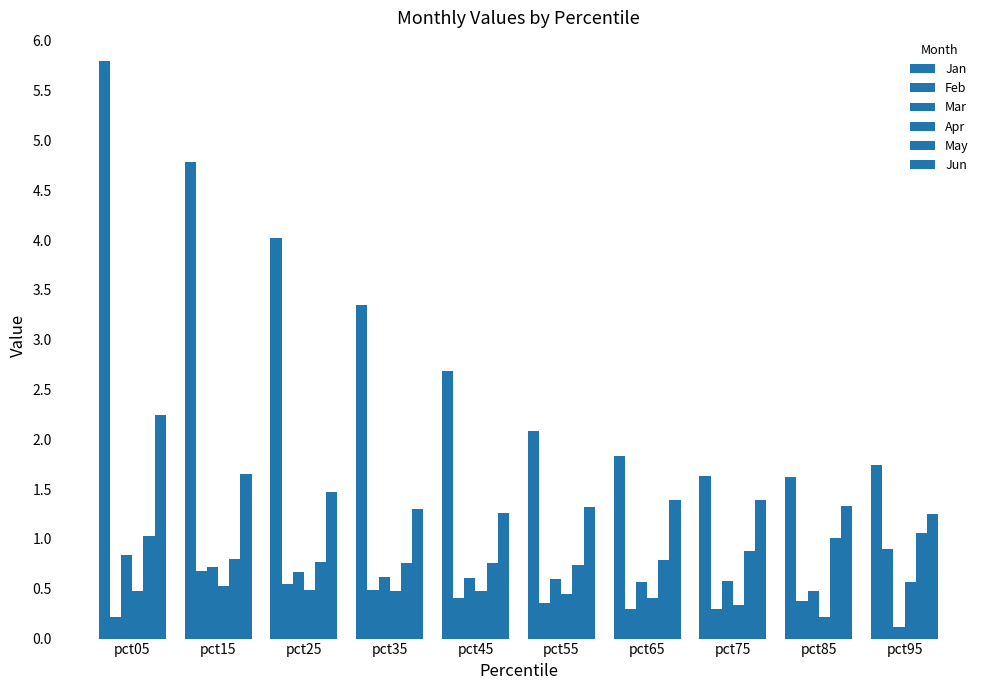

What is the average value of the Mar series?

0.6